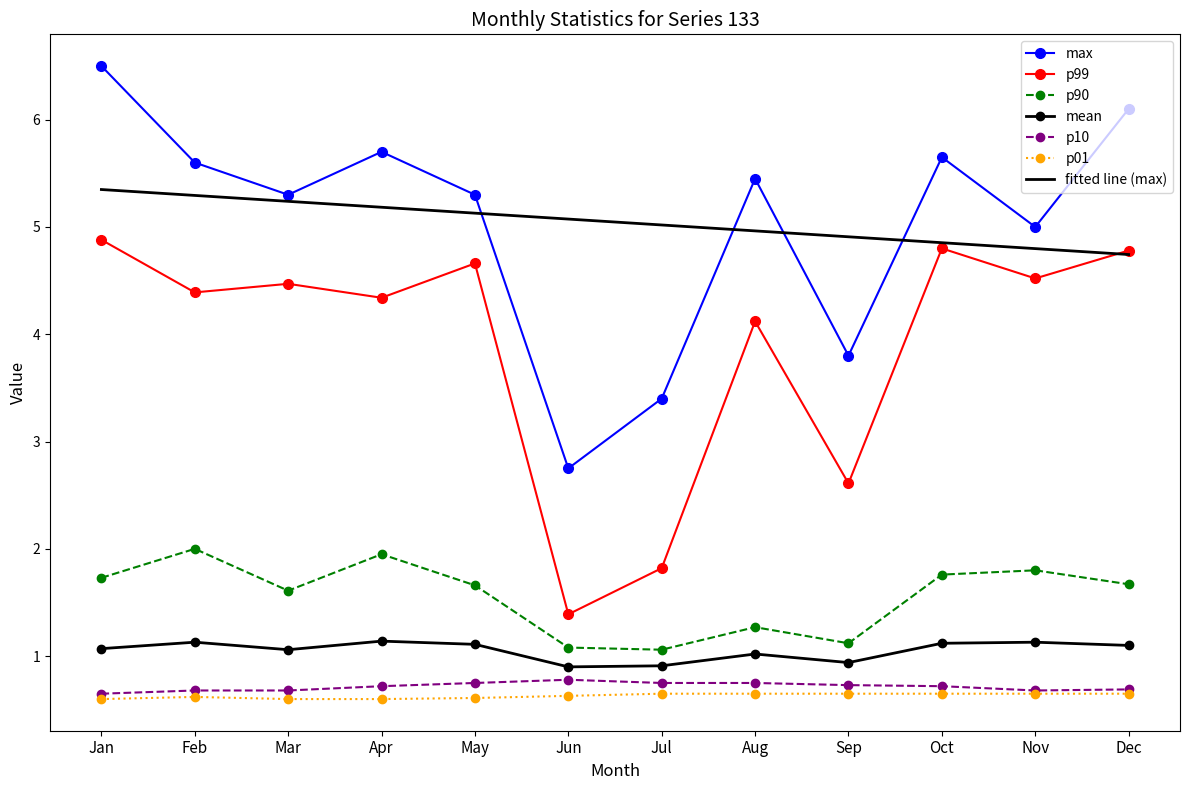

Is the value of mean at Dec greater than the value of p10 at Aug?

Yes